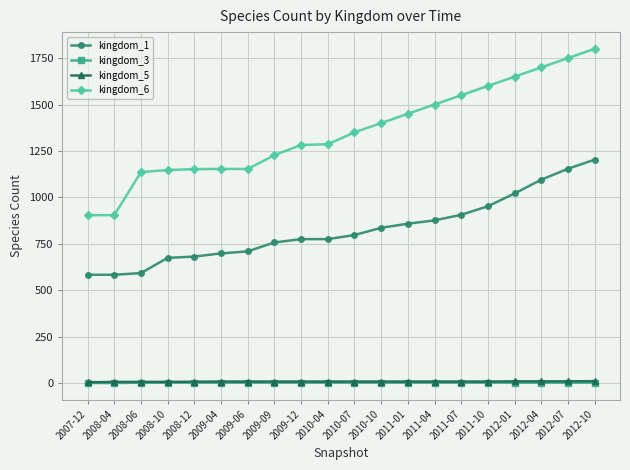

The kingdom_6 series shows 904 at 2007-12. True or false?

True